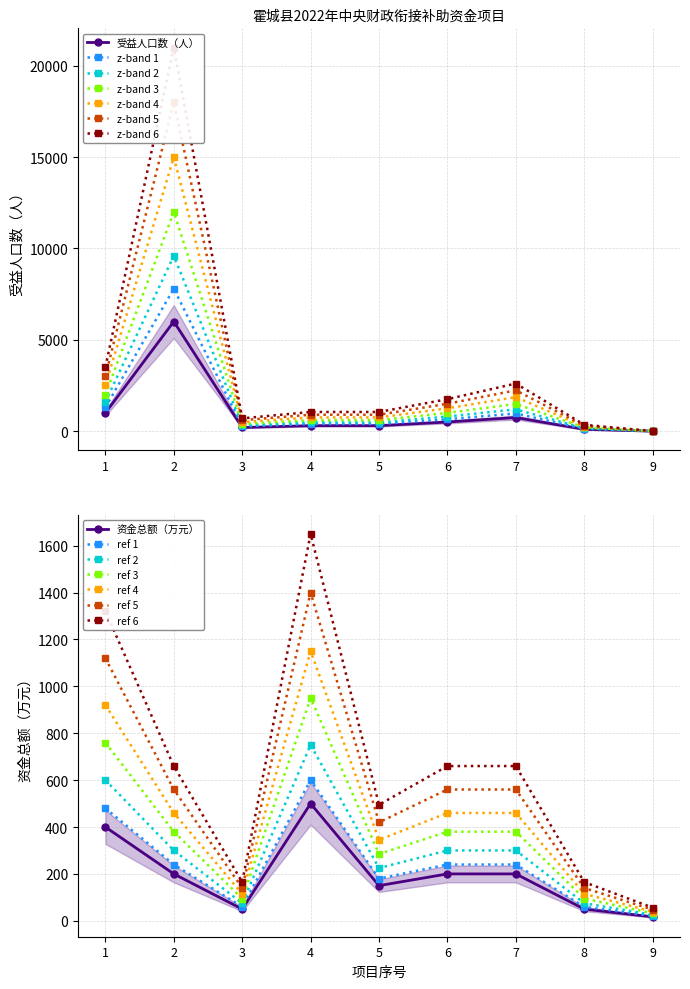

How many values in the 资金总额（万元） series exceed 200?

2